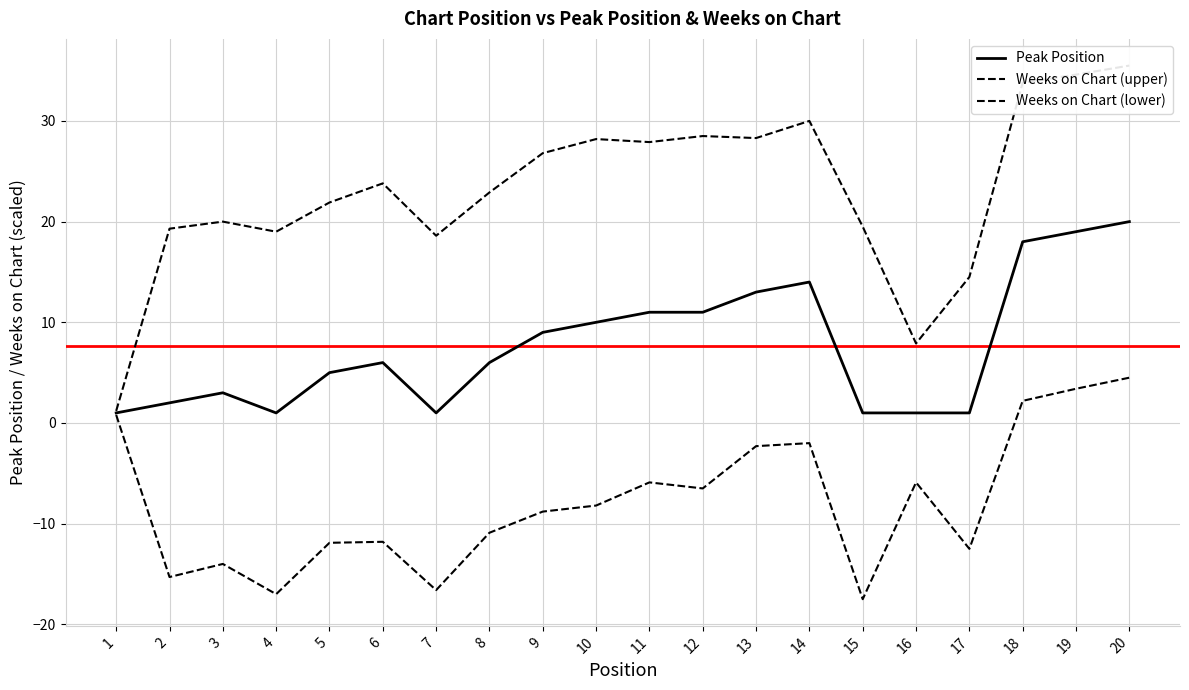

Rank the series by their maximum value, from lowest to highest.

Weeks on Chart (lower), Peak Position, Weeks on Chart (upper)